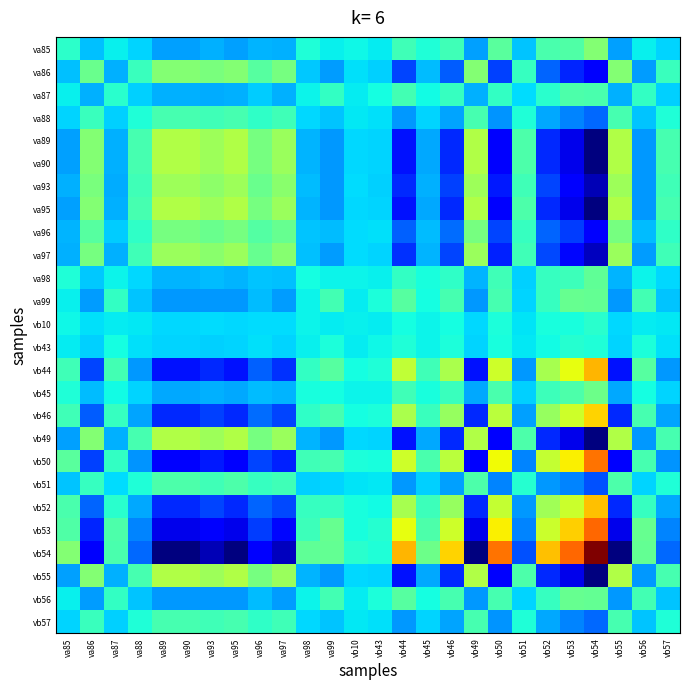

Reading left to right, extract all data points from this chart.

va85: va85=0.4	va86=0.3	va87=0.4	va88=0.3	va89=0.3	va90=0.3	va93=0.3	va95=0.3	va96=0.3	va97=0.3	va98=0.4	va99=0.4	vb10=0.4	vb43=0.4	vb44=0.4	vb45=0.4	vb46=0.4	vb49=0.3	vb50=0.5	vb51=0.3	vb52=0.4	vb53=0.4	vb54=0.5	vb55=0.3	vb56=0.4	vb57=0.3
va86: va85=0.3	va86=0.5	va87=0.3	va88=0.4	va89=0.5	va90=0.5	va93=0.5	va95=0.5	va96=0.5	va97=0.5	va98=0.3	va99=0.3	vb10=0.3	vb43=0.3	vb44=0.2	vb45=0.3	vb46=0.2	vb49=0.5	vb50=0.2	vb51=0.4	vb52=0.2	vb53=0.2	vb54=0.1	vb55=0.5	vb56=0.3	vb57=0.4
va87: va85=0.4	va86=0.3	va87=0.4	va88=0.3	va89=0.3	va90=0.3	va93=0.3	va95=0.3	va96=0.3	va97=0.3	va98=0.4	va99=0.4	vb10=0.4	vb43=0.4	vb44=0.4	vb45=0.4	vb46=0.4	vb49=0.3	vb50=0.4	vb51=0.3	vb52=0.4	vb53=0.4	vb54=0.4	vb55=0.3	vb56=0.4	vb57=0.3
va88: va85=0.3	va86=0.4	va87=0.3	va88=0.4	va89=0.4	va90=0.4	va93=0.4	va95=0.4	va96=0.4	va97=0.4	va98=0.3	va99=0.3	vb10=0.4	vb43=0.3	vb44=0.3	vb45=0.3	vb46=0.3	vb49=0.4	vb50=0.3	vb51=0.4	vb52=0.3	vb53=0.3	vb54=0.2	vb55=0.4	vb56=0.3	vb57=0.4
va89: va85=0.3	va86=0.5	va87=0.3	va88=0.4	va89=0.6	va90=0.6	va93=0.5	va95=0.6	va96=0.5	va97=0.5	va98=0.3	va99=0.3	vb10=0.3	vb43=0.3	vb44=0.1	vb45=0.3	vb46=0.2	vb49=0.6	vb50=0.1	vb51=0.4	vb52=0.2	vb53=0.1	vb54=0.0	vb55=0.6	vb56=0.3	vb57=0.4
va90: va85=0.3	va86=0.5	va87=0.3	va88=0.4	va89=0.6	va90=0.6	va93=0.5	va95=0.6	va96=0.5	va97=0.5	va98=0.3	va99=0.3	vb10=0.3	vb43=0.3	vb44=0.1	vb45=0.3	vb46=0.2	vb49=0.6	vb50=0.1	vb51=0.4	vb52=0.2	vb53=0.1	vb54=0.0	vb55=0.6	vb56=0.3	vb57=0.4
va93: va85=0.3	va86=0.5	va87=0.3	va88=0.4	va89=0.5	va90=0.5	va93=0.5	va95=0.5	va96=0.5	va97=0.5	va98=0.3	va99=0.3	vb10=0.3	vb43=0.3	vb44=0.2	vb45=0.3	vb46=0.2	vb49=0.5	vb50=0.2	vb51=0.4	vb52=0.2	vb53=0.1	vb54=0.1	vb55=0.5	vb56=0.3	vb57=0.4
va95: va85=0.3	va86=0.5	va87=0.3	va88=0.4	va89=0.6	va90=0.6	va93=0.5	va95=0.6	va96=0.5	va97=0.5	va98=0.3	va99=0.3	vb10=0.3	vb43=0.3	vb44=0.1	vb45=0.3	vb46=0.2	vb49=0.6	vb50=0.1	vb51=0.4	vb52=0.2	vb53=0.1	vb54=0.0	vb55=0.6	vb56=0.3	vb57=0.4
va96: va85=0.3	va86=0.5	va87=0.3	va88=0.4	va89=0.5	va90=0.5	va93=0.5	va95=0.5	va96=0.5	va97=0.5	va98=0.3	va99=0.3	vb10=0.3	vb43=0.3	vb44=0.2	vb45=0.3	vb46=0.2	vb49=0.5	vb50=0.2	vb51=0.4	vb52=0.2	vb53=0.2	vb54=0.1	vb55=0.5	vb56=0.3	vb57=0.4
va97: va85=0.3	va86=0.5	va87=0.3	va88=0.4	va89=0.5	va90=0.5	va93=0.5	va95=0.5	va96=0.5	va97=0.5	va98=0.3	va99=0.3	vb10=0.3	vb43=0.3	vb44=0.2	vb45=0.3	vb46=0.2	vb49=0.5	vb50=0.2	vb51=0.4	vb52=0.2	vb53=0.1	vb54=0.1	vb55=0.5	vb56=0.3	vb57=0.4
va98: va85=0.4	va86=0.3	va87=0.4	va88=0.3	va89=0.3	va90=0.3	va93=0.3	va95=0.3	va96=0.3	va97=0.3	va98=0.4	va99=0.4	vb10=0.4	vb43=0.4	vb44=0.4	vb45=0.4	vb46=0.4	vb49=0.3	vb50=0.4	vb51=0.3	vb52=0.4	vb53=0.4	vb54=0.5	vb55=0.3	vb56=0.4	vb57=0.3
va99: va85=0.4	va86=0.3	va87=0.4	va88=0.3	va89=0.3	va90=0.3	va93=0.3	va95=0.3	va96=0.3	va97=0.3	va98=0.4	va99=0.4	vb10=0.4	vb43=0.4	vb44=0.5	vb45=0.4	vb46=0.4	vb49=0.3	vb50=0.4	vb51=0.3	vb52=0.4	vb53=0.5	vb54=0.5	vb55=0.3	vb56=0.4	vb57=0.3
vb10: va85=0.4	va86=0.3	va87=0.4	va88=0.4	va89=0.3	va90=0.3	va93=0.3	va95=0.3	va96=0.3	va97=0.3	va98=0.4	va99=0.4	vb10=0.4	vb43=0.4	vb44=0.4	vb45=0.4	vb46=0.4	vb49=0.3	vb50=0.4	vb51=0.3	vb52=0.4	vb53=0.4	vb54=0.4	vb55=0.3	vb56=0.4	vb57=0.4
vb43: va85=0.4	va86=0.3	va87=0.4	va88=0.3	va89=0.3	va90=0.3	va93=0.3	va95=0.3	va96=0.3	va97=0.3	va98=0.4	va99=0.4	vb10=0.4	vb43=0.4	vb44=0.4	vb45=0.4	vb46=0.4	vb49=0.3	vb50=0.4	vb51=0.4	vb52=0.4	vb53=0.4	vb54=0.4	vb55=0.3	vb56=0.4	vb57=0.3
vb44: va85=0.4	va86=0.2	va87=0.4	va88=0.3	va89=0.1	va90=0.1	va93=0.2	va95=0.1	va96=0.2	va97=0.2	va98=0.4	va99=0.5	vb10=0.4	vb43=0.4	vb44=0.6	vb45=0.4	vb46=0.6	vb49=0.1	vb50=0.6	vb51=0.3	vb52=0.6	vb53=0.6	vb54=0.7	vb55=0.1	vb56=0.5	vb57=0.3
vb45: va85=0.4	va86=0.3	va87=0.4	va88=0.3	va89=0.3	va90=0.3	va93=0.3	va95=0.3	va96=0.3	va97=0.3	va98=0.4	va99=0.4	vb10=0.4	vb43=0.4	vb44=0.4	vb45=0.4	vb46=0.4	vb49=0.3	vb50=0.4	vb51=0.3	vb52=0.4	vb53=0.4	vb54=0.5	vb55=0.3	vb56=0.4	vb57=0.3
vb46: va85=0.4	va86=0.2	va87=0.4	va88=0.3	va89=0.2	va90=0.2	va93=0.2	va95=0.2	va96=0.2	va97=0.2	va98=0.4	va99=0.4	vb10=0.4	vb43=0.4	vb44=0.6	vb45=0.4	vb46=0.5	vb49=0.2	vb50=0.6	vb51=0.3	vb52=0.5	vb53=0.6	vb54=0.7	vb55=0.2	vb56=0.4	vb57=0.3
vb49: va85=0.3	va86=0.5	va87=0.3	va88=0.4	va89=0.6	va90=0.6	va93=0.5	va95=0.6	va96=0.5	va97=0.5	va98=0.3	va99=0.3	vb10=0.3	vb43=0.3	vb44=0.1	vb45=0.3	vb46=0.2	vb49=0.6	vb50=0.1	vb51=0.4	vb52=0.2	vb53=0.1	vb54=0.0	vb55=0.6	vb56=0.3	vb57=0.4
vb50: va85=0.5	va86=0.2	va87=0.4	va88=0.3	va89=0.1	va90=0.1	va93=0.2	va95=0.1	va96=0.2	va97=0.2	va98=0.4	va99=0.4	vb10=0.4	vb43=0.4	vb44=0.6	vb45=0.4	vb46=0.6	vb49=0.1	vb50=0.6	vb51=0.3	vb52=0.6	vb53=0.7	vb54=0.8	vb55=0.1	vb56=0.4	vb57=0.3
vb51: va85=0.3	va86=0.4	va87=0.3	va88=0.4	va89=0.4	va90=0.4	va93=0.4	va95=0.4	va96=0.4	va97=0.4	va98=0.3	va99=0.3	vb10=0.3	vb43=0.4	vb44=0.3	vb45=0.3	vb46=0.3	vb49=0.4	vb50=0.3	vb51=0.4	vb52=0.3	vb53=0.3	vb54=0.2	vb55=0.4	vb56=0.3	vb57=0.4
vb52: va85=0.4	va86=0.2	va87=0.4	va88=0.3	va89=0.2	va90=0.2	va93=0.2	va95=0.2	va96=0.2	va97=0.2	va98=0.4	va99=0.4	vb10=0.4	vb43=0.4	vb44=0.6	vb45=0.4	vb46=0.5	vb49=0.2	vb50=0.6	vb51=0.3	vb52=0.5	vb53=0.6	vb54=0.7	vb55=0.2	vb56=0.4	vb57=0.3
vb53: va85=0.4	va86=0.2	va87=0.4	va88=0.3	va89=0.1	va90=0.1	va93=0.1	va95=0.1	va96=0.2	va97=0.1	va98=0.4	va99=0.5	vb10=0.4	vb43=0.4	vb44=0.6	vb45=0.4	vb46=0.6	vb49=0.1	vb50=0.7	vb51=0.3	vb52=0.6	vb53=0.7	vb54=0.8	vb55=0.1	vb56=0.5	vb57=0.3
vb54: va85=0.5	va86=0.1	va87=0.4	va88=0.2	va89=0.0	va90=0.0	va93=0.1	va95=0.0	va96=0.1	va97=0.1	va98=0.5	va99=0.5	vb10=0.4	vb43=0.4	vb44=0.7	vb45=0.5	vb46=0.7	vb49=0.0	vb50=0.8	vb51=0.2	vb52=0.7	vb53=0.8	vb54=1.0	vb55=0.0	vb56=0.5	vb57=0.2
vb55: va85=0.3	va86=0.5	va87=0.3	va88=0.4	va89=0.6	va90=0.6	va93=0.5	va95=0.6	va96=0.5	va97=0.5	va98=0.3	va99=0.3	vb10=0.3	vb43=0.3	vb44=0.1	vb45=0.3	vb46=0.2	vb49=0.6	vb50=0.1	vb51=0.4	vb52=0.2	vb53=0.1	vb54=0.0	vb55=0.6	vb56=0.3	vb57=0.4
vb56: va85=0.4	va86=0.3	va87=0.4	va88=0.3	va89=0.3	va90=0.3	va93=0.3	va95=0.3	va96=0.3	va97=0.3	va98=0.4	va99=0.4	vb10=0.4	vb43=0.4	vb44=0.5	vb45=0.4	vb46=0.4	vb49=0.3	vb50=0.4	vb51=0.3	vb52=0.4	vb53=0.5	vb54=0.5	vb55=0.3	vb56=0.4	vb57=0.3
vb57: va85=0.3	va86=0.4	va87=0.3	va88=0.4	va89=0.4	va90=0.4	va93=0.4	va95=0.4	va96=0.4	va97=0.4	va98=0.3	va99=0.3	vb10=0.4	vb43=0.3	vb44=0.3	vb45=0.3	vb46=0.3	vb49=0.4	vb50=0.3	vb51=0.4	vb52=0.3	vb53=0.3	vb54=0.2	vb55=0.4	vb56=0.3	vb57=0.4